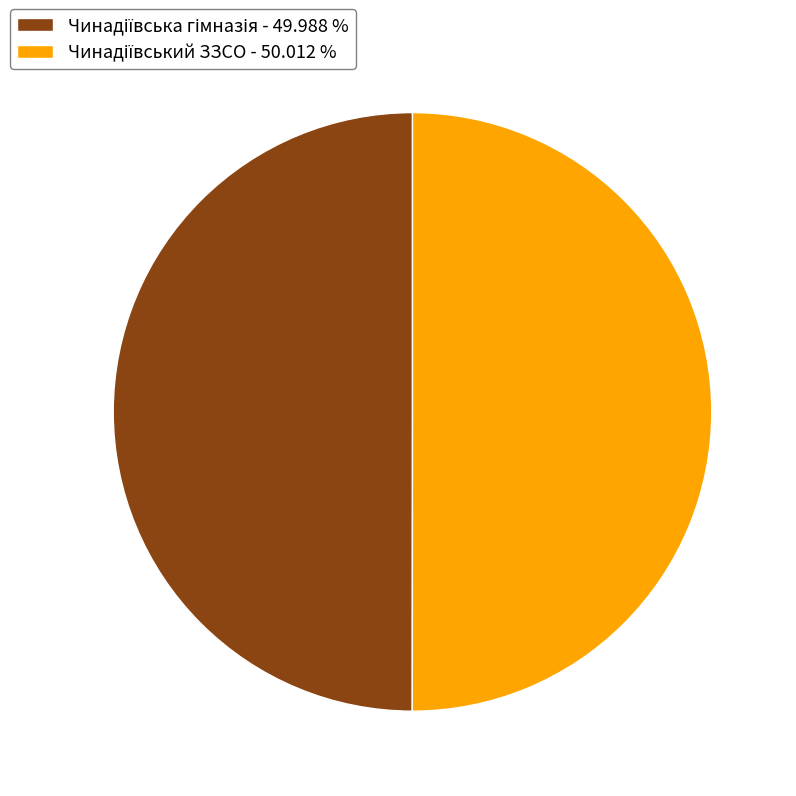

Which category has the smallest portion of the pie?

Чинадіївська гімназія